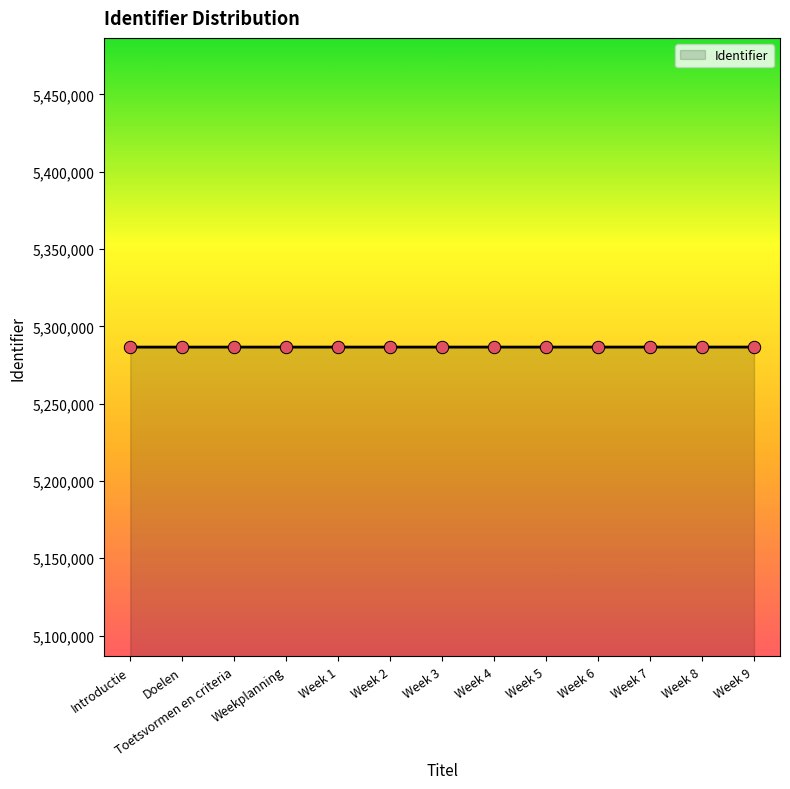

What is the change in value from Week 4 to Week 8?

+8